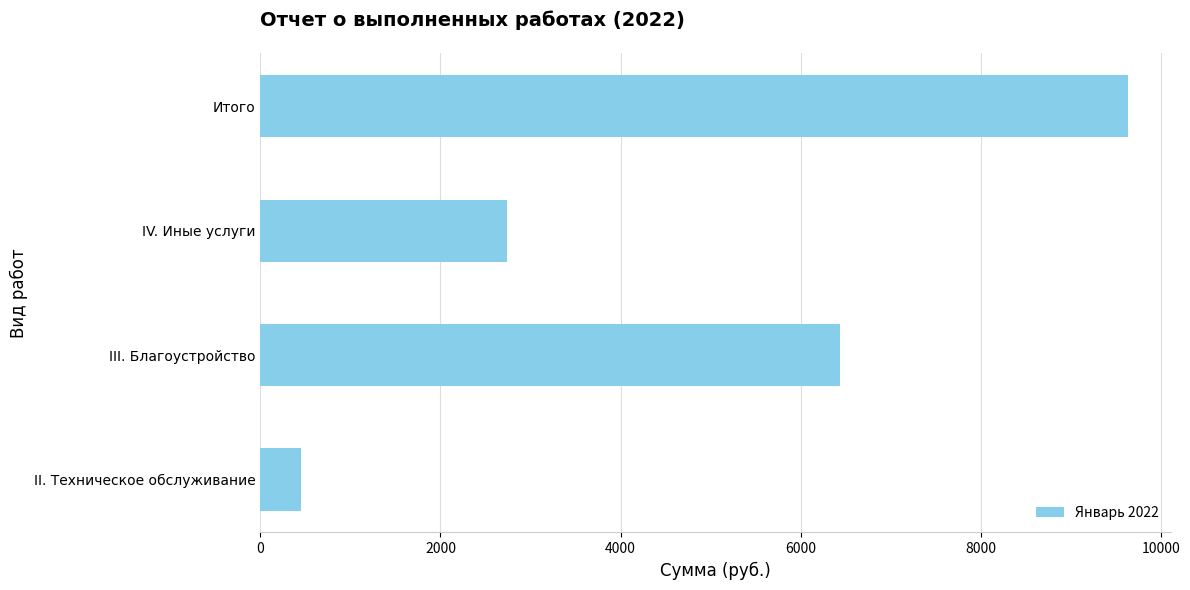

What is the average value?

4815.8